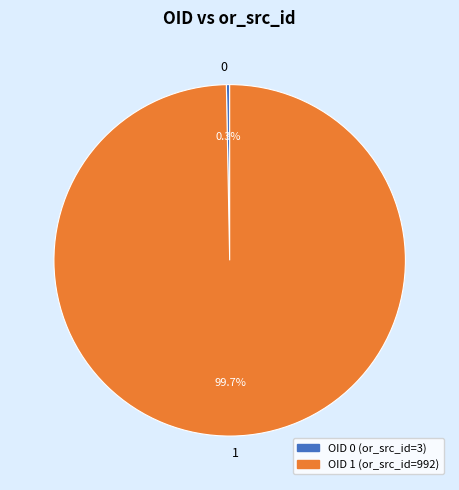

How many segments does this pie chart have?

2